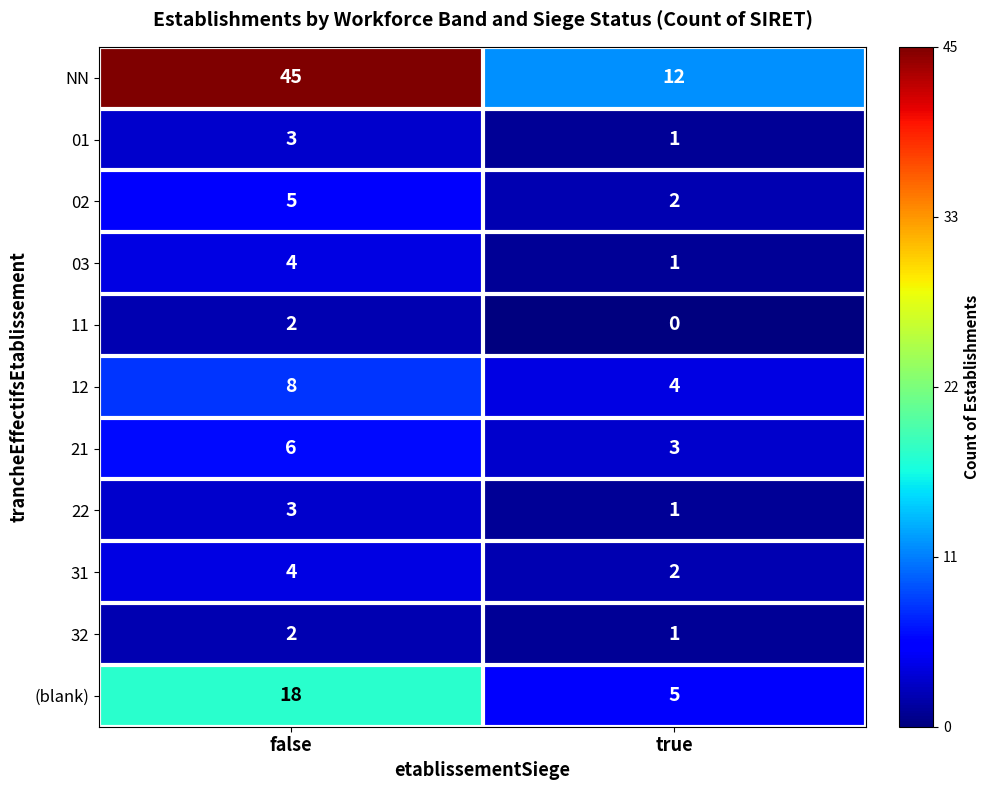

What is the average value of the 12 series?

6